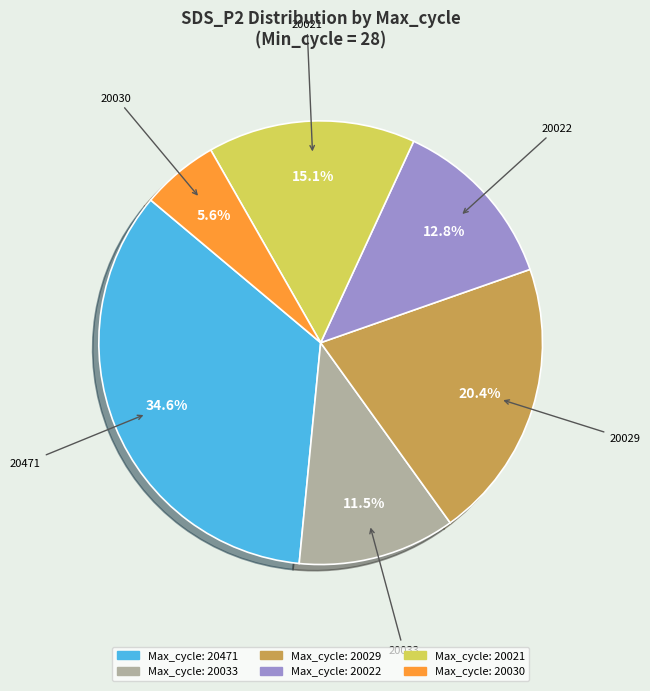

Does any single category account for the majority?

No